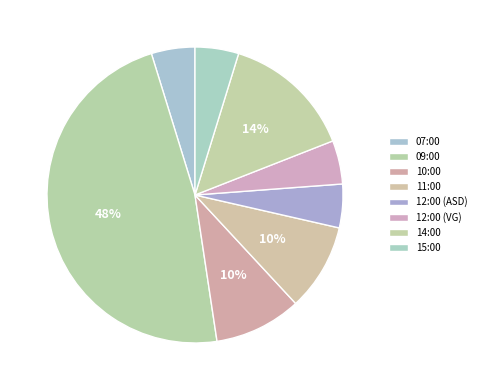

How many segments does this pie chart have?

8